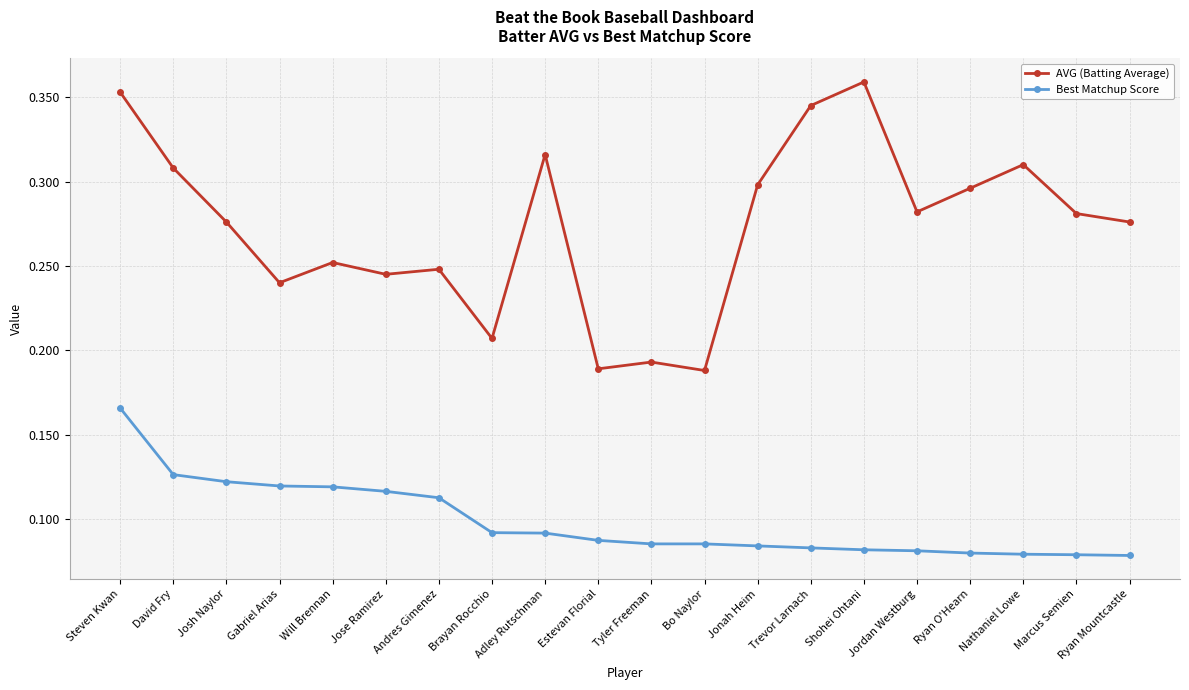

List the series in order of their peak value, highest first.

AVG (Batting Average), Best Matchup Score